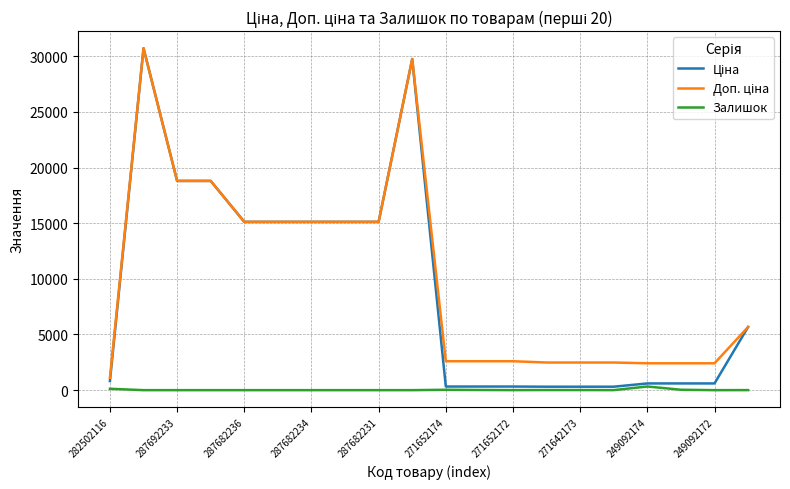

What is the greatest value displayed?

30717.1